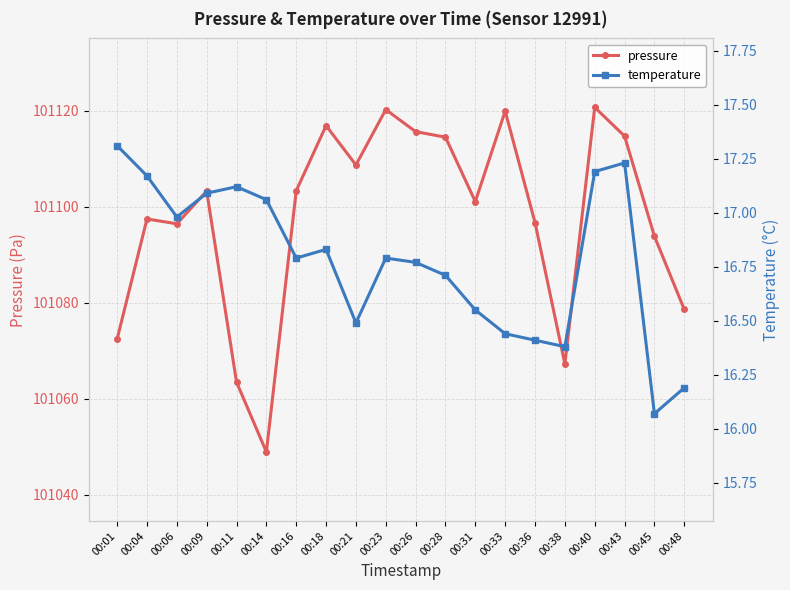

List the labels in order of temperature value, smallest first.

00:45, 00:48, 00:38, 00:36, 00:33, 00:21, 00:31, 00:28, 00:26, 00:16, 00:23, 00:18, 00:06, 00:14, 00:09, 00:11, 00:04, 00:40, 00:43, 00:01